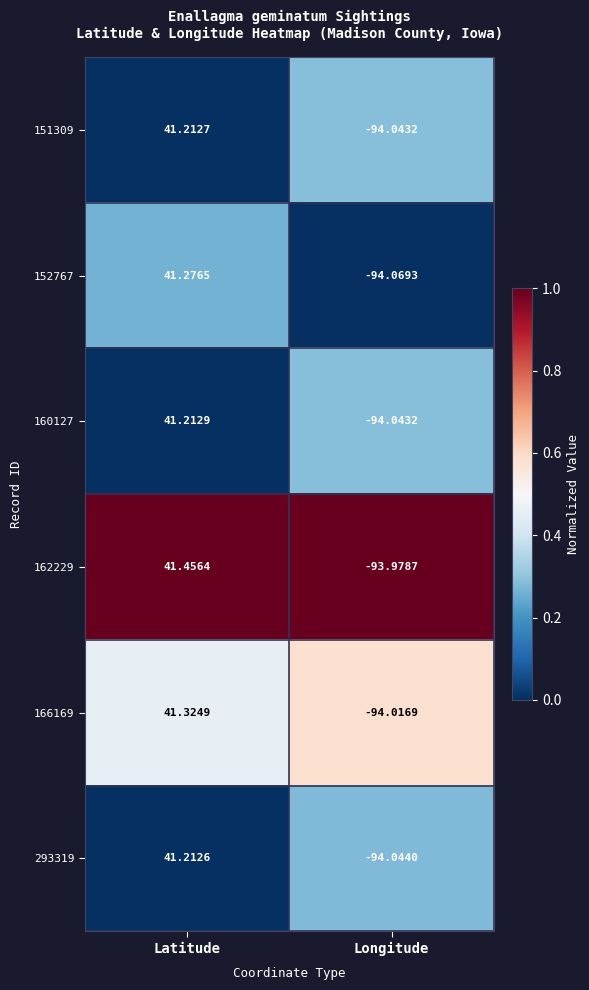

Where does the 160127 series first go above 41?

Latitude